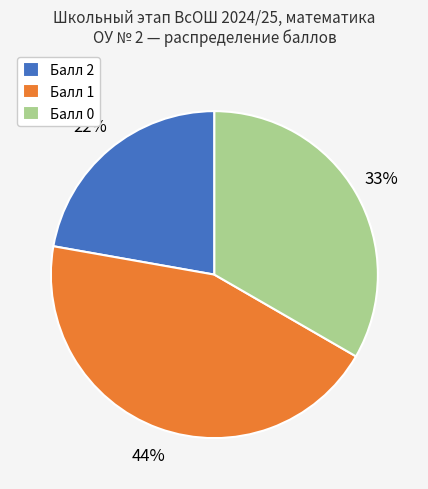

The Балл 0 slice represents 47% of the pie. True or false?

False